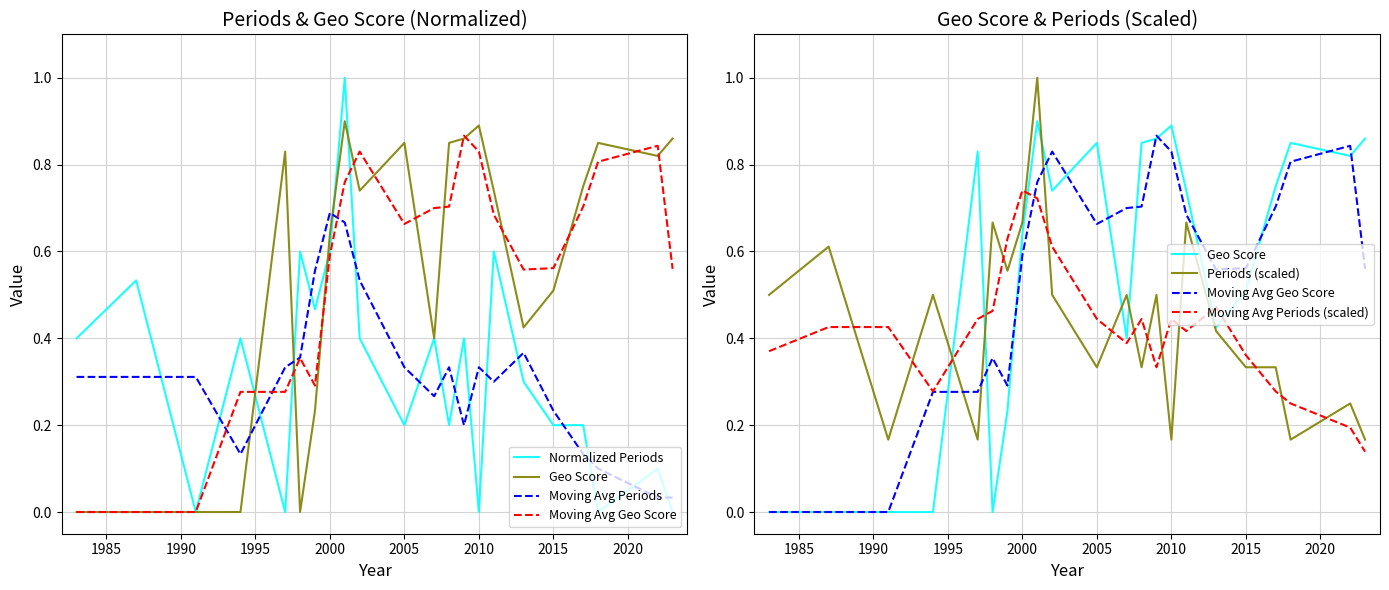

Reading left to right, list all the values displayed in this chart.

Normalized Periods: 0.4	0.5	0.0	0.4	0.0	0.6	0.5	0.6	1.0	0.4	0.2	0.4	0.2	0.4	0.0	0.6	0.3	0.2	0.2	0.0	0.1	0.0
Geo Score: 0.0	0.0	0.0	0.0	0.8	0.0	0.2	0.6	0.9	0.7	0.8	0.4	0.8	0.9	0.9	0.7	0.4	0.5	0.8	0.8	0.8	0.9
Moving Avg Periods: 0.3	0.3	0.3	0.1	0.3	0.4	0.6	0.7	0.7	0.5	0.3	0.3	0.3	0.2	0.3	0.3	0.4	0.2	0.1	0.1	0.0	0.0
Moving Avg Geo Score: 0.0	0.0	0.0	0.3	0.3	0.4	0.3	0.6	0.8	0.8	0.7	0.7	0.7	0.9	0.8	0.7	0.6	0.6	0.7	0.8	0.8	0.6
Periods (scaled): 0.5	0.6	0.2	0.5	0.2	0.7	0.6	0.7	1.0	0.5	0.3	0.5	0.3	0.5	0.2	0.7	0.4	0.3	0.3	0.2	0.2	0.2
Moving Avg Periods (scaled): 0.4	0.4	0.4	0.3	0.4	0.5	0.6	0.7	0.7	0.6	0.4	0.4	0.4	0.3	0.4	0.4	0.5	0.4	0.3	0.2	0.2	0.1